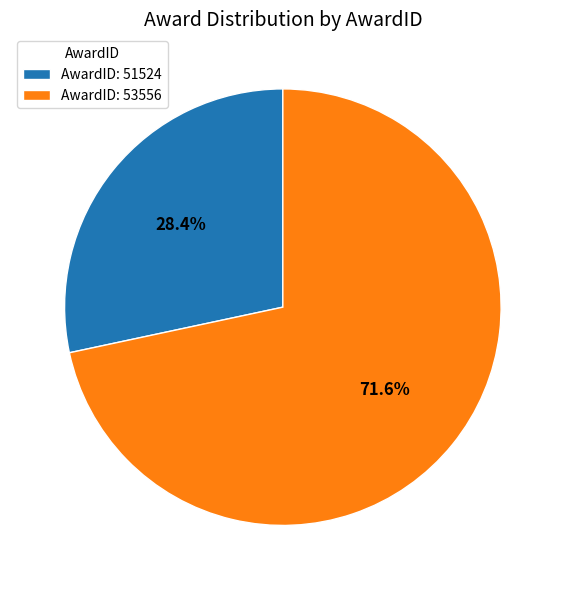

How many segments does this pie chart have?

2